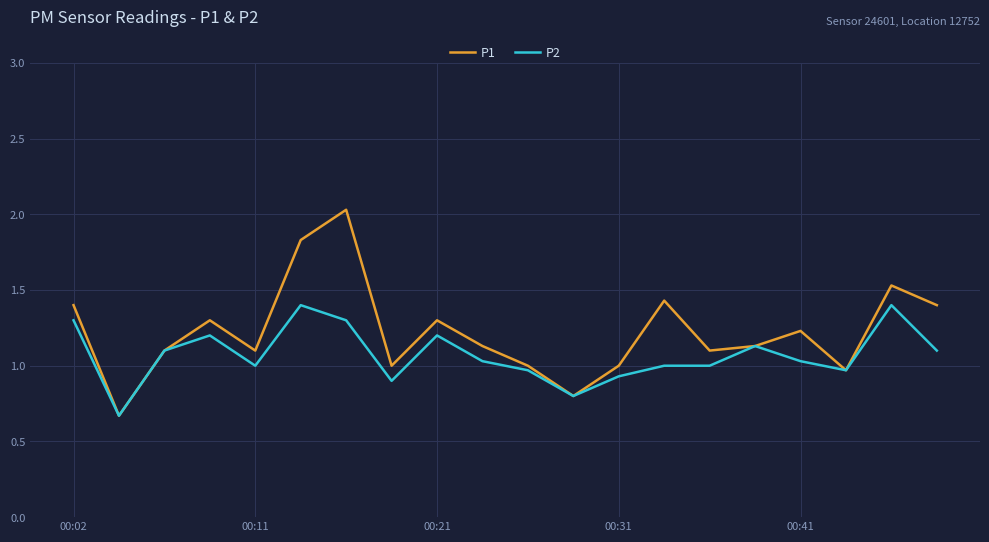

Rank the series by their average value, from lowest to highest.

P2, P1